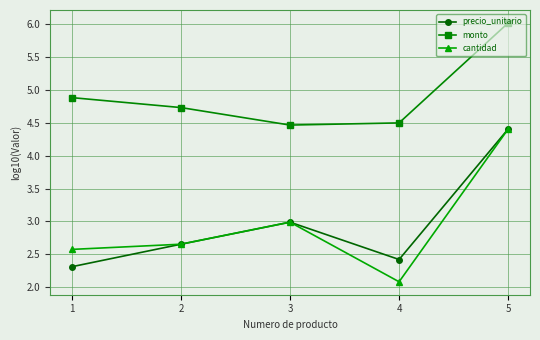

Does the chart display data point markers on the line(s)?

Yes